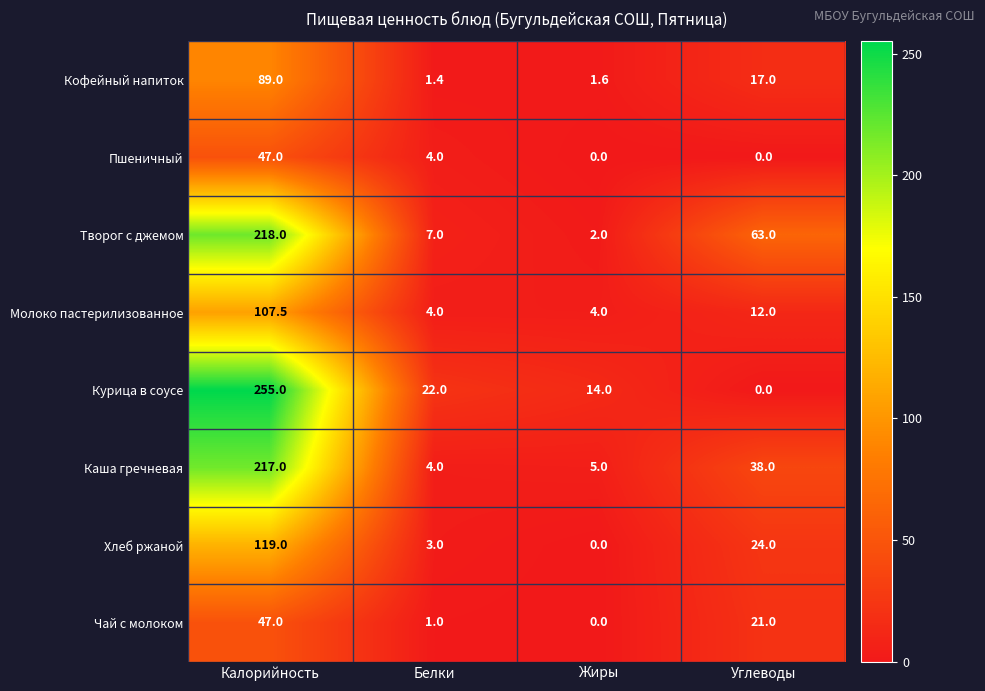

Which series has the largest range (max minus min)?

Курица в соусе